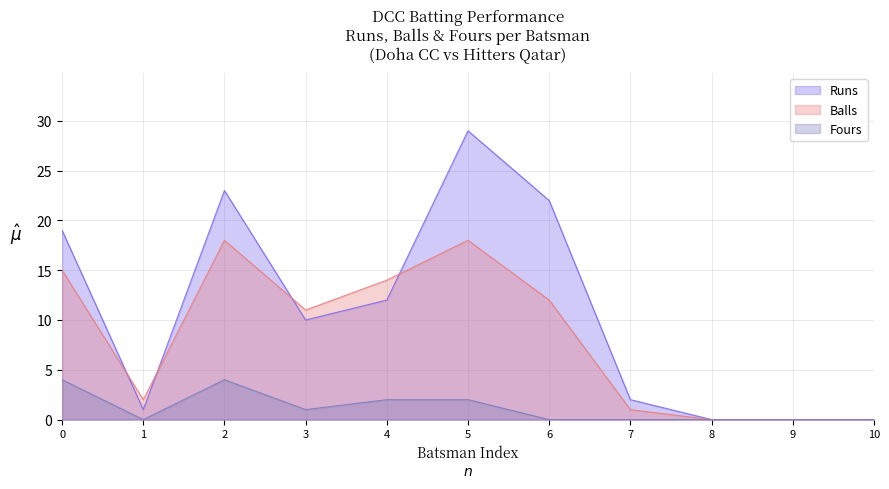

What is the greatest value displayed?

29